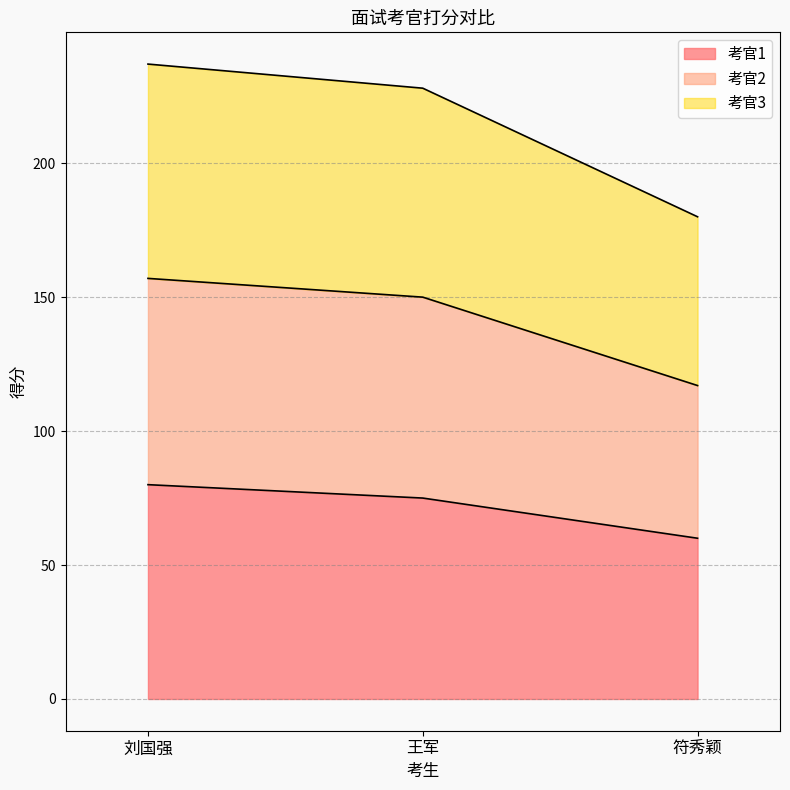

What is the total value across all series at 刘国强?

237